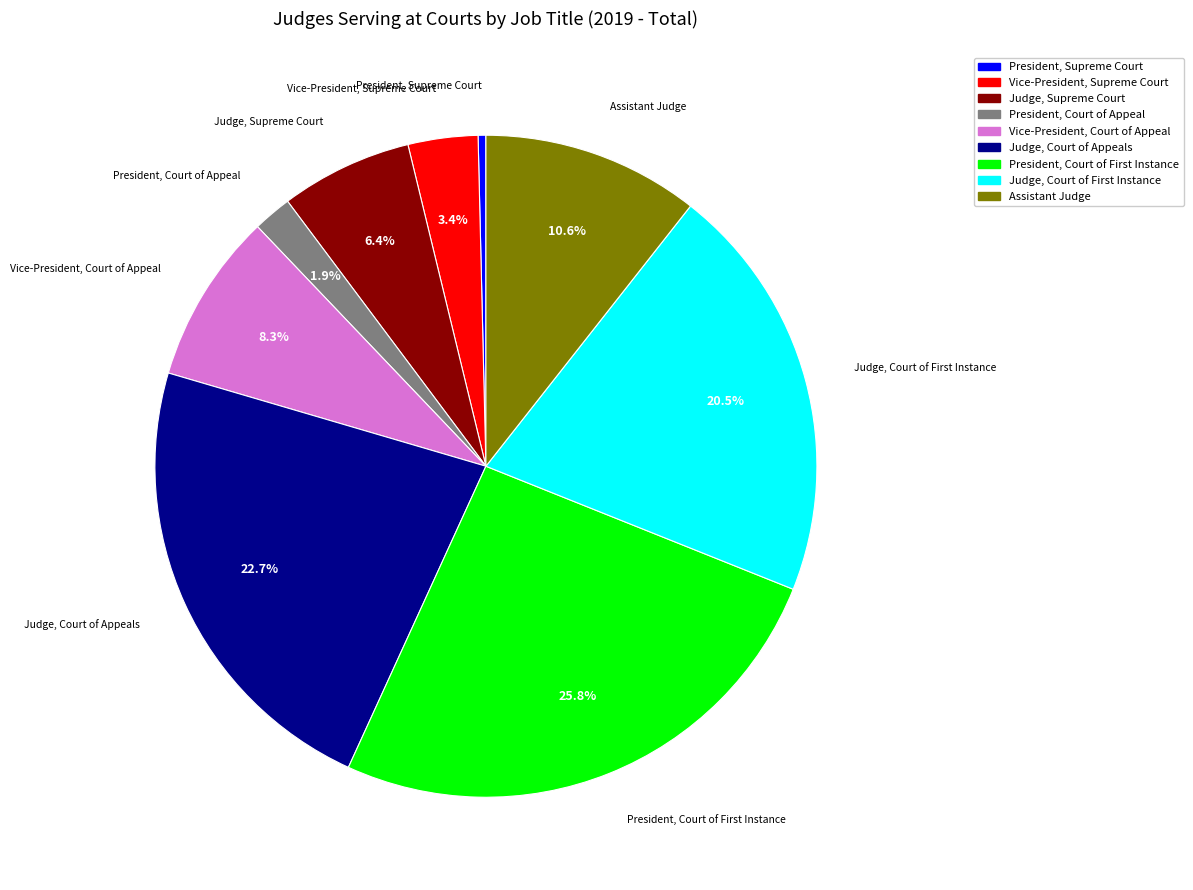

What is the ratio of the value at Judge, Court of Appeals to the value at Vice-President, Supreme Court?

6.7